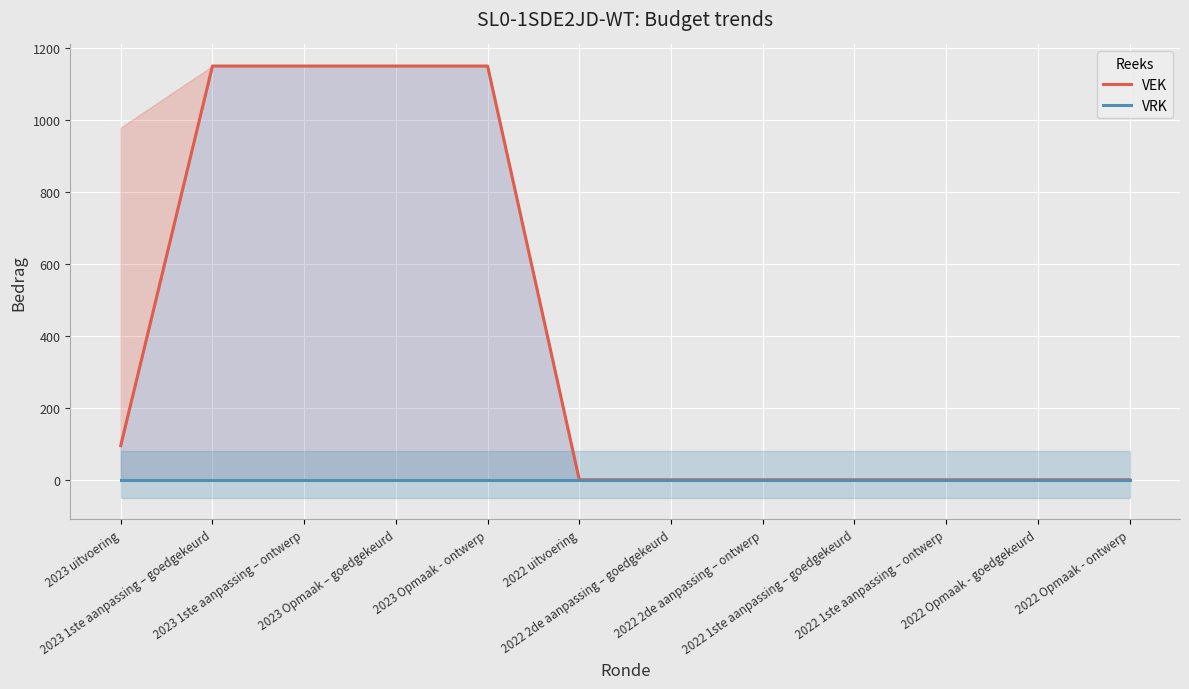

Reading right to left, list all the values displayed in this chart.

VEK: 0	0	0	0	0	0	0	1150	1150	1150	1150	95
VRK: 0	0	0	0	0	0	0	0	0	0	0	0